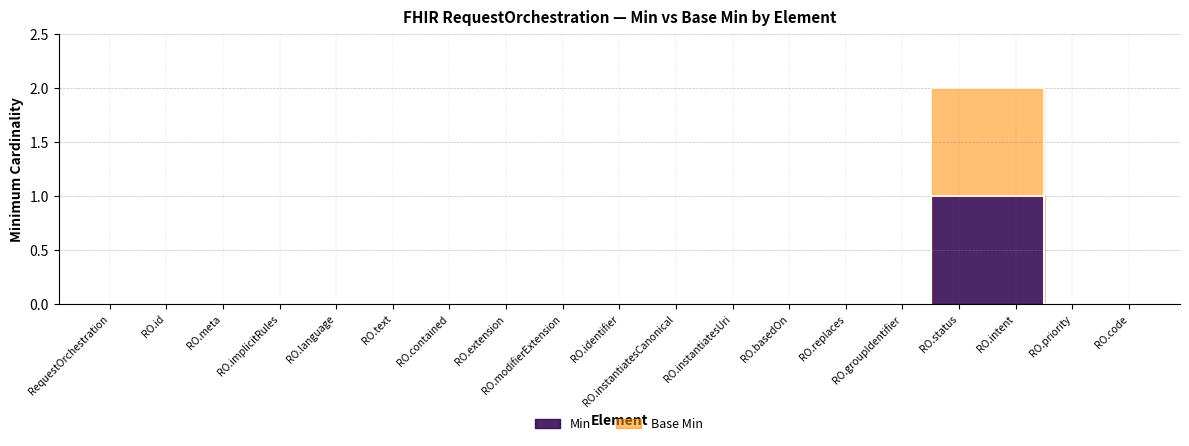

The Base Min series shows 1 at RO.identifier. True or false?

False